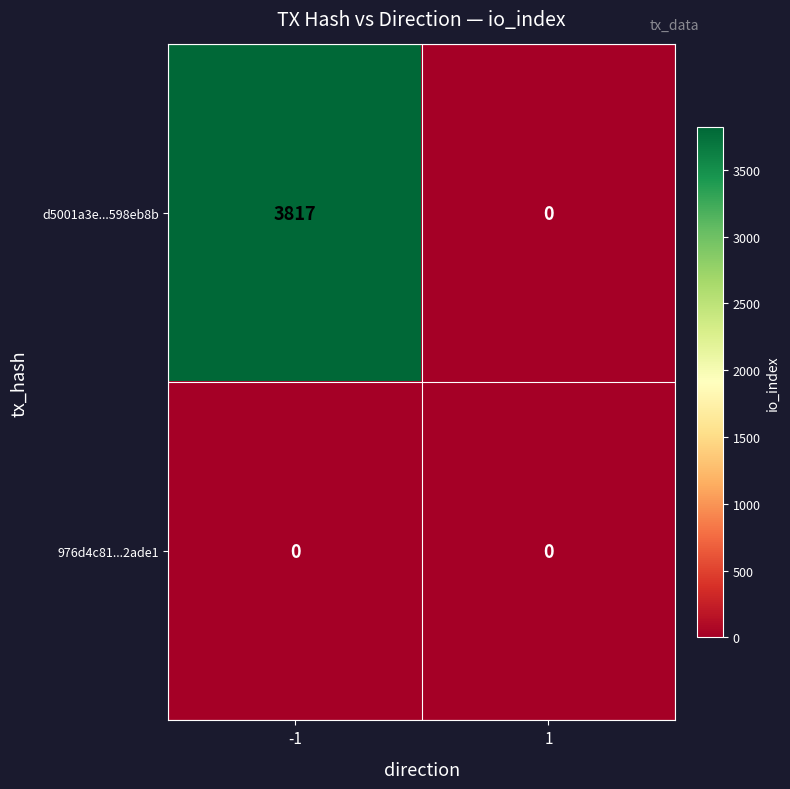

Reading left to right, list all the values displayed in this chart.

d5001a3e...598eb8b: 3817	0
976d4c81...2ade1: 0	0